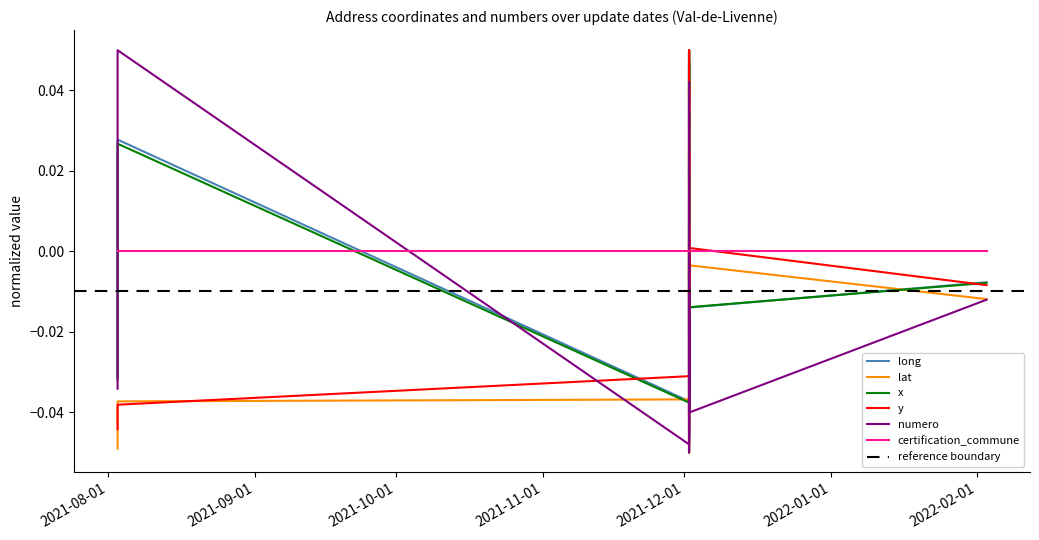

Reading right to left, extract all data points from this chart.

long: -0.0	-0.0	-0.0	-0.0	-0.0	0.0	0.0	0.0	0.0	0.0	-0.0	-0.0	0.0	0.0	0.0	0.0	0.0	0.0	0.0	0.0	0.0	0.0	0.0	0.1	0.0	0.0	0.0	-0.0	-0.0	0.0	0.0	0.0	-0.0	-0.0	0.0	-0.1	-0.0	0.0	0.0	-0.0
lat: -0.0	-0.0	-0.0	-0.0	-0.0	0.0	0.0	0.0	0.0	0.0	-0.0	-0.0	0.0	0.1	-0.0	-0.0	-0.1	0.0	0.0	0.0	0.0	0.0	0.0	0.0	0.0	0.0	0.0	-0.0	-0.0	-0.0	-0.0	-0.0	-0.0	0.0	-0.0	-0.0	-0.0	-0.0	-0.0	-0.0
x: -0.0	-0.0	-0.0	-0.0	-0.0	0.0	0.0	0.0	0.0	0.0	-0.0	-0.0	0.0	0.0	0.0	0.0	0.0	0.0	0.0	0.0	0.0	0.0	0.0	0.1	0.0	0.0	0.0	-0.0	-0.0	0.0	0.0	0.0	-0.0	-0.0	0.0	-0.1	-0.0	0.0	0.0	-0.0
y: -0.0	0.0	-0.0	-0.0	-0.0	0.0	0.0	0.0	0.0	0.0	-0.0	-0.0	0.1	0.0	-0.0	-0.0	-0.1	0.0	0.0	0.0	0.0	0.0	0.0	0.0	0.0	0.0	0.0	-0.0	0.0	-0.0	-0.0	-0.0	-0.0	0.0	-0.0	-0.0	-0.0	-0.0	-0.0	-0.0
numero: -0.0	-0.0	-0.0	-0.0	-0.0	-0.0	-0.0	-0.0	-0.0	-0.0	-0.0	-0.1	-0.0	0.0	0.0	0.0	0.0	-0.0	-0.0	-0.0	-0.0	-0.0	-0.0	-0.0	-0.0	-0.0	-0.0	-0.0	-0.0	-0.0	-0.0	-0.0	-0.0	-0.0	0.0	-0.0	-0.0	0.1	0.0	-0.0